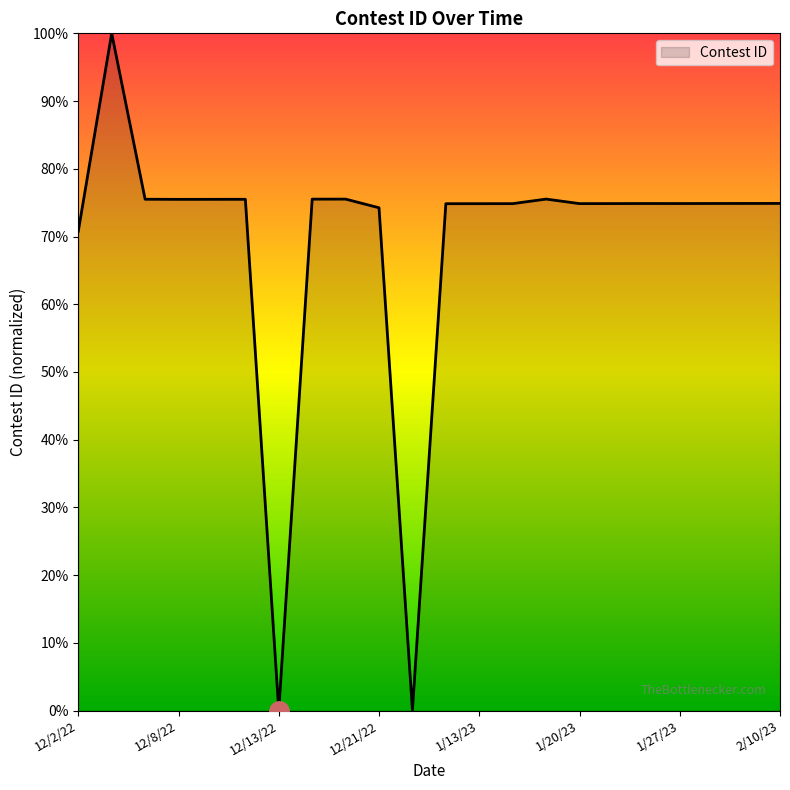

What is the maximum value shown in the chart?

100.0